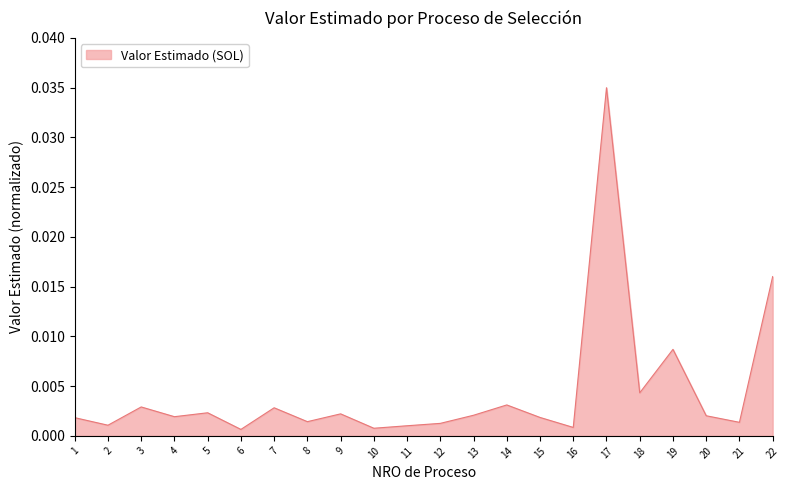

Between 21 and 7, which is larger?

7